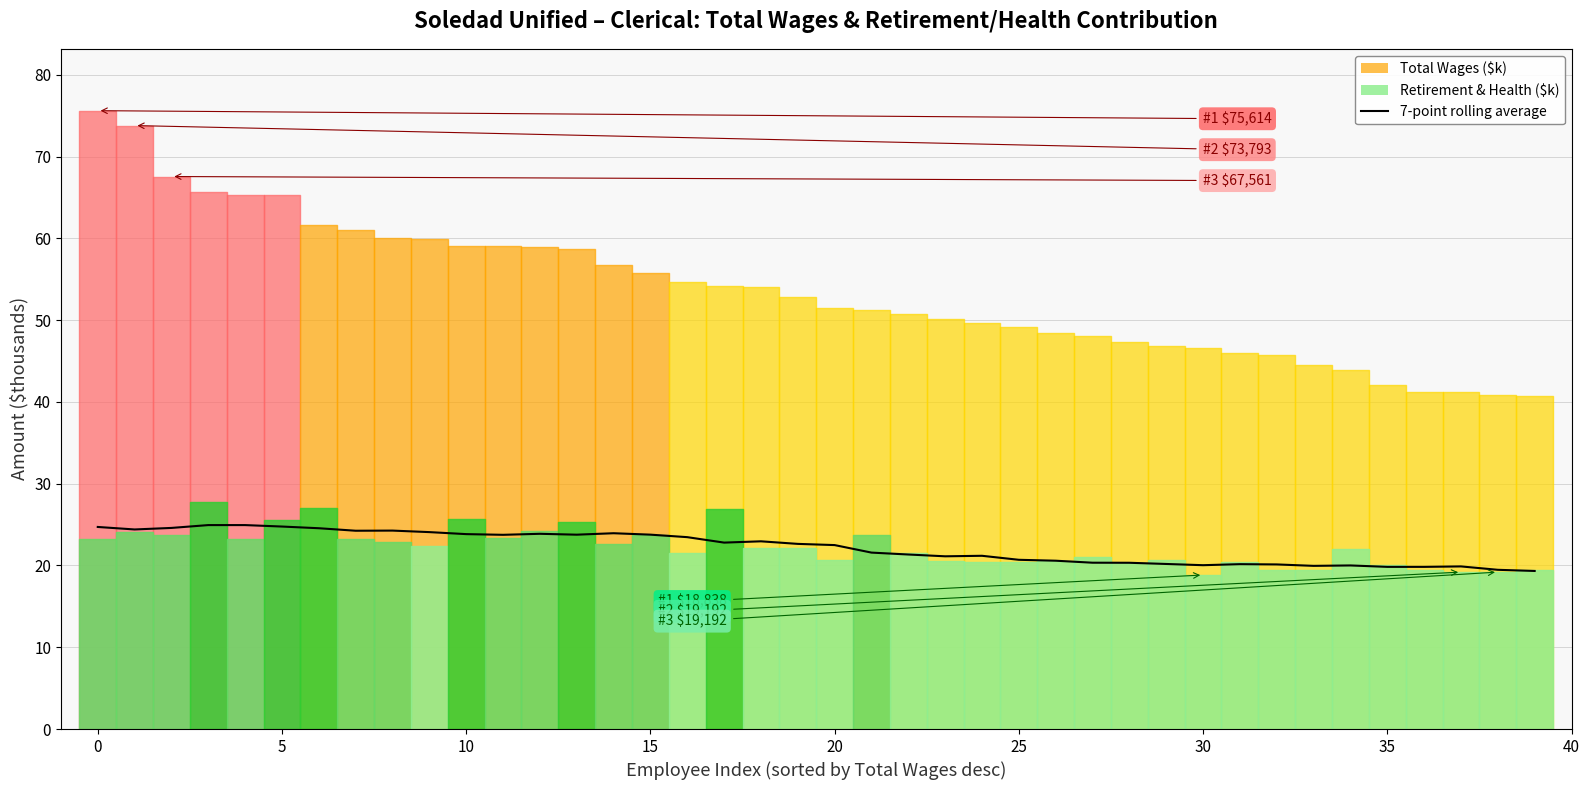

How many points are higher than both their immediate neighbors (excluding endpoints)?

9